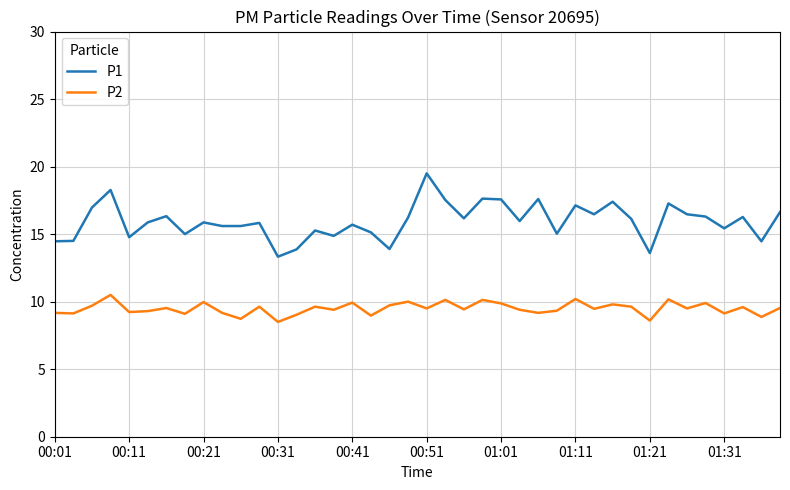

True or false: P2 and P1 intersect in this chart.

False